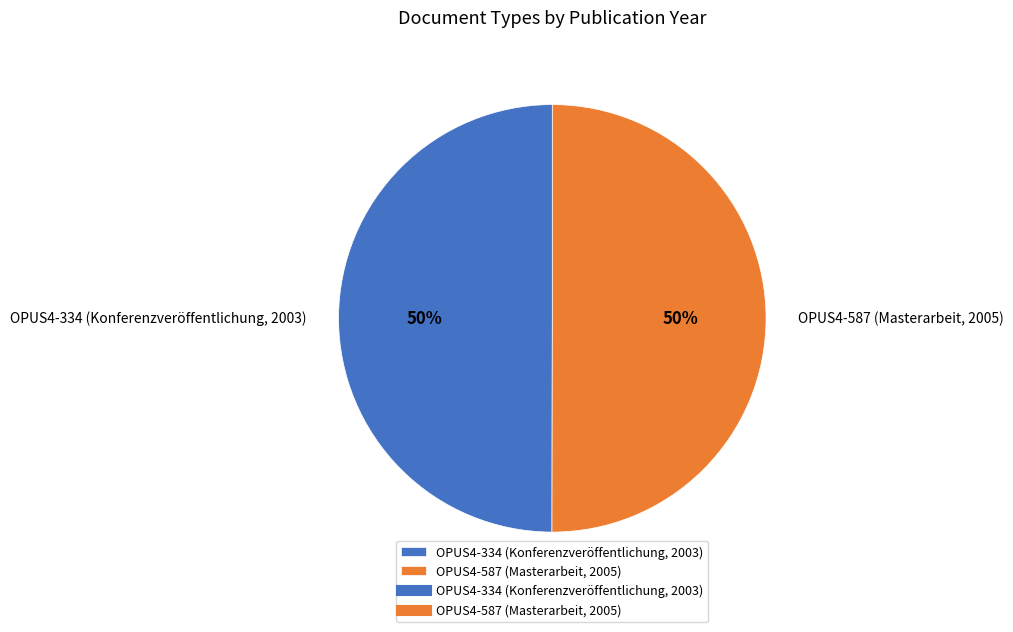

Is it true that OPUS4-334 (Konferenzveröffentlichung, 2003) is 50% of the pie?

True